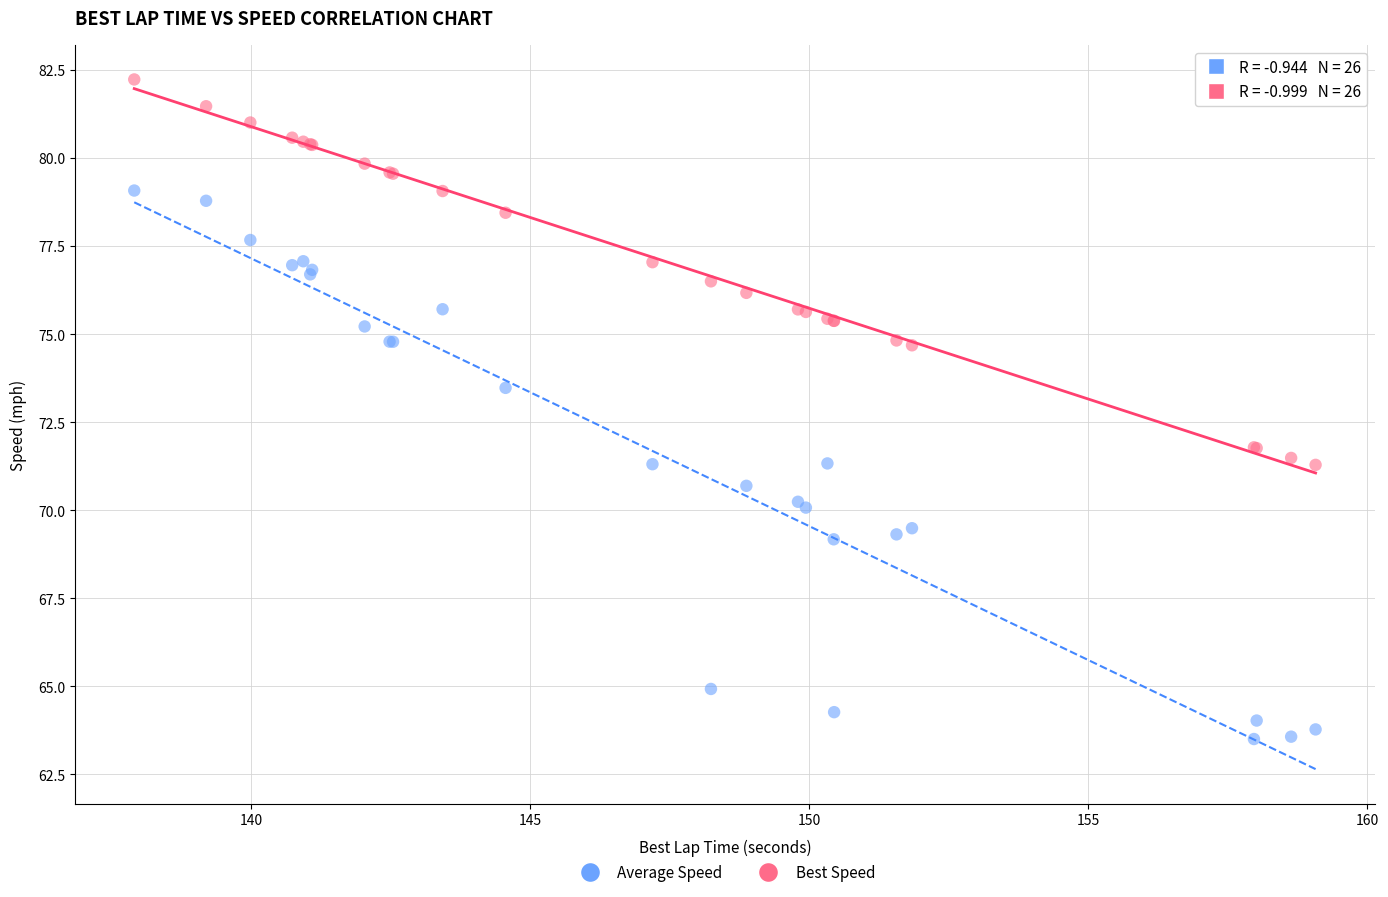

What is the X range (max minus min) for the scatter plot?

21.2